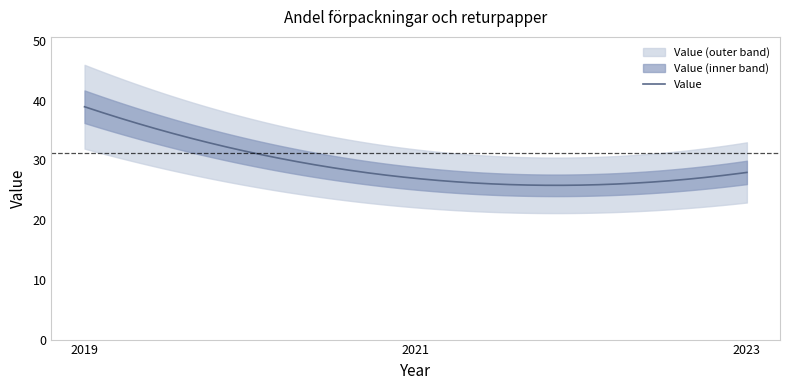

Where is the data nearest to the value 33?

2023